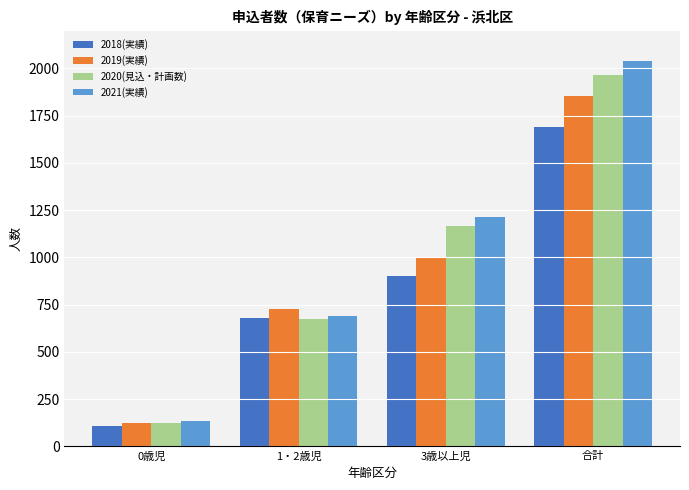

Is it true that 2020(見込・計画数) equals 925 at 1・2歳児?

False